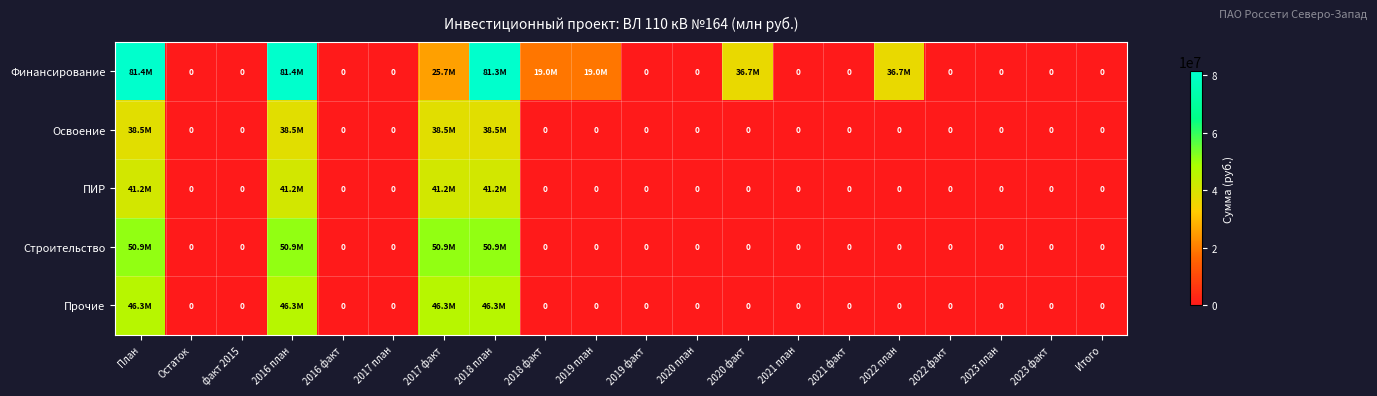

What is the average value of the Освоение series?

7692763